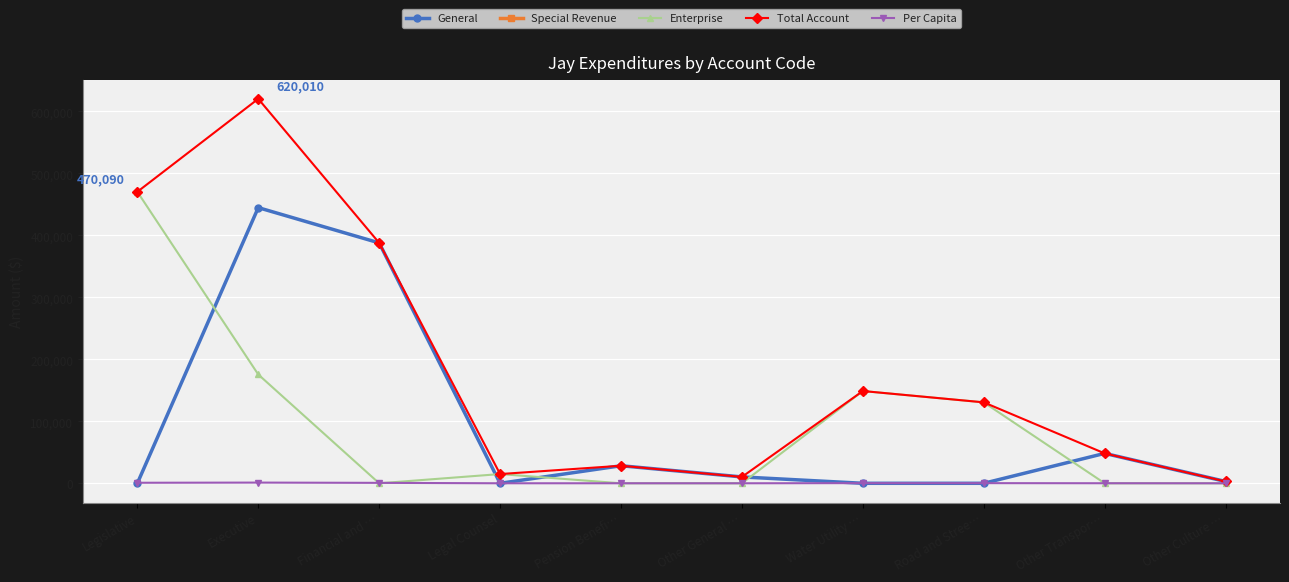

Which series has the widest spread of values?

Total Account